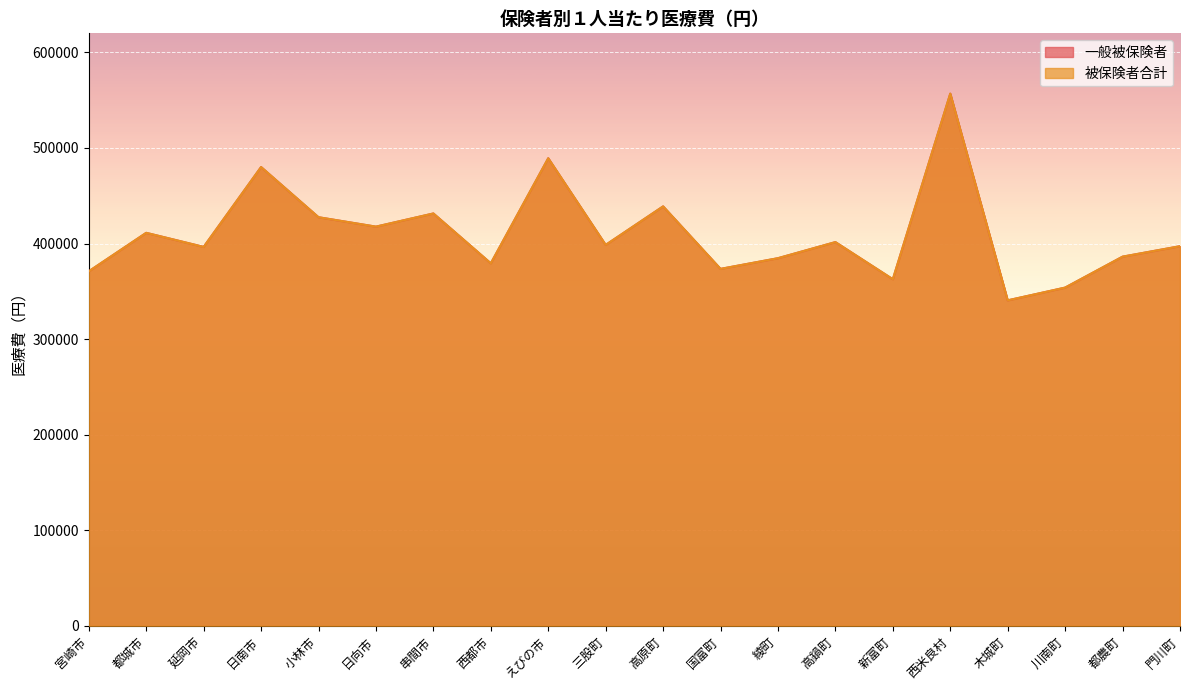

What position from the left is 日南市?

4